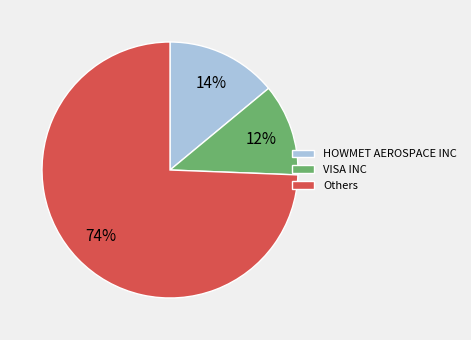

Which category has the biggest portion of the pie?

Others